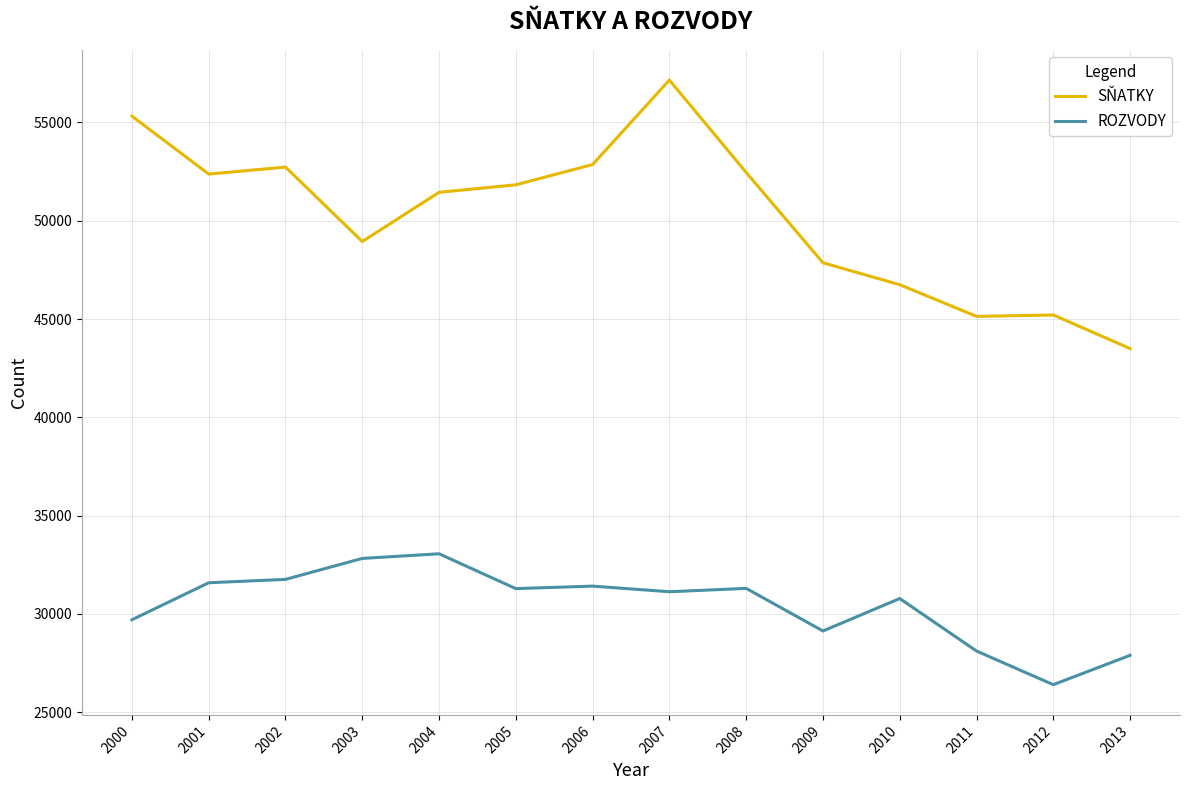

Read the SŇATKY value at 2003, to the nearest 10.

48940